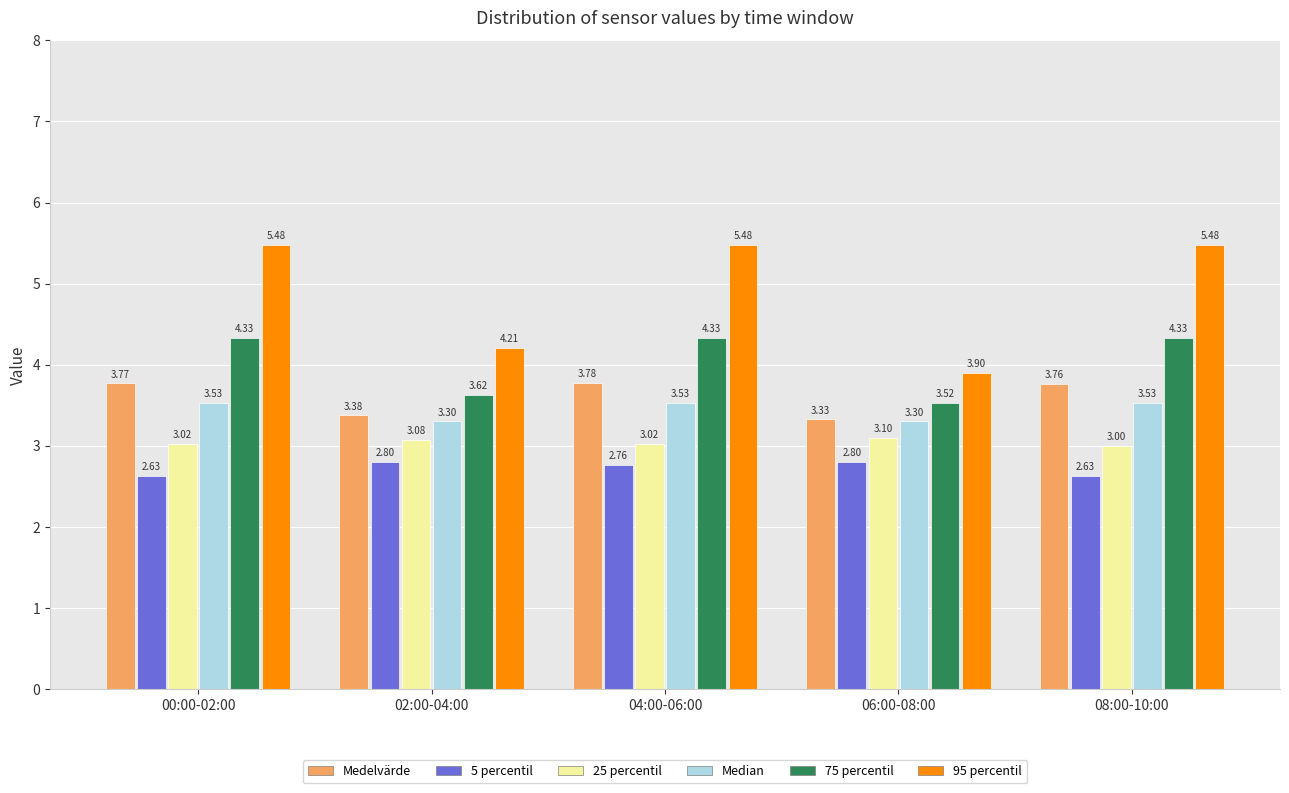

Which series has the largest range (max minus min)?

95 percentil